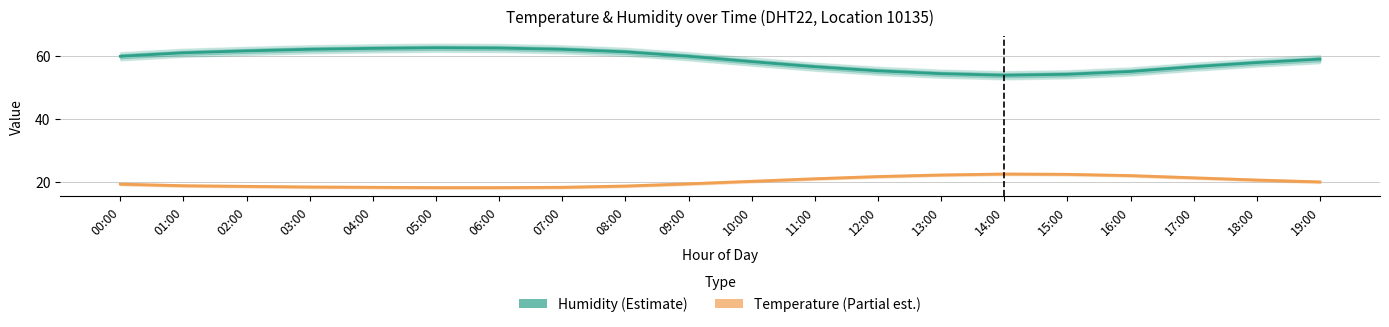

How many distinct data groups are displayed?

2